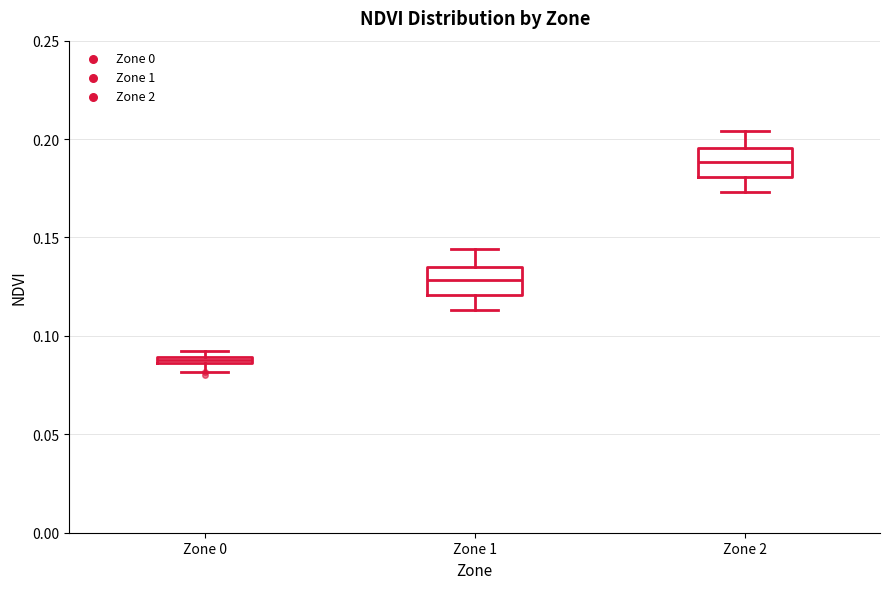

Which box's median line is the lowest?

Zone 0